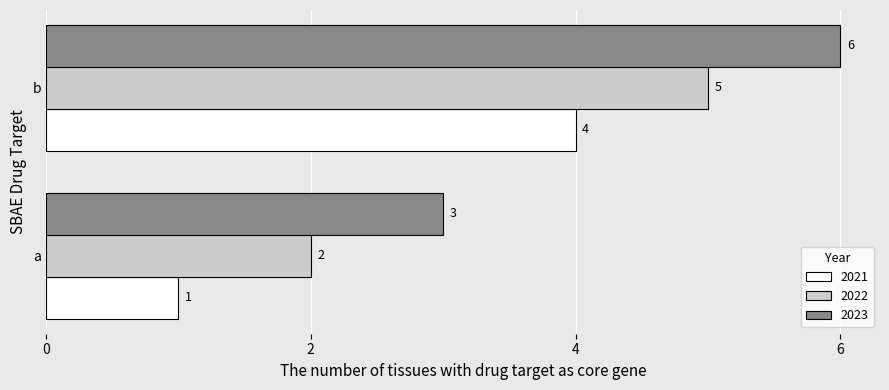

Which series has the largest total across all categories?

2023